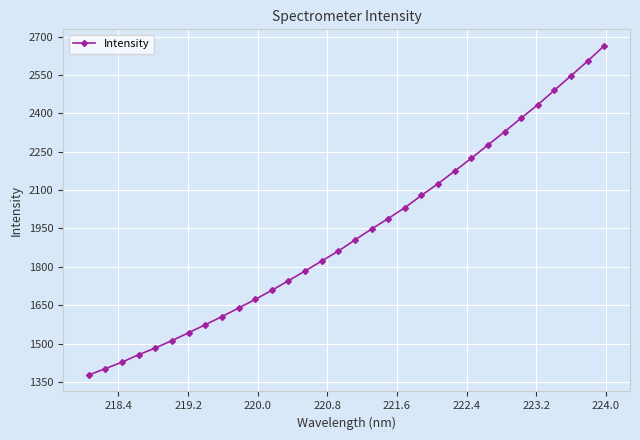

What is the difference between the maximum and second lowest values?

1262.1